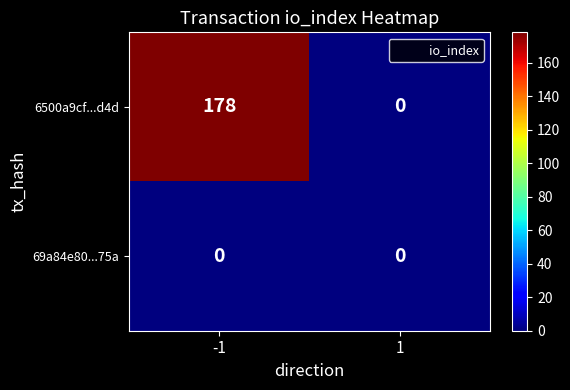

Reading left to right, transcribe all the data shown in this chart.

6500a9cf...d4d: 178	0
69a84e80...75a: 0	0